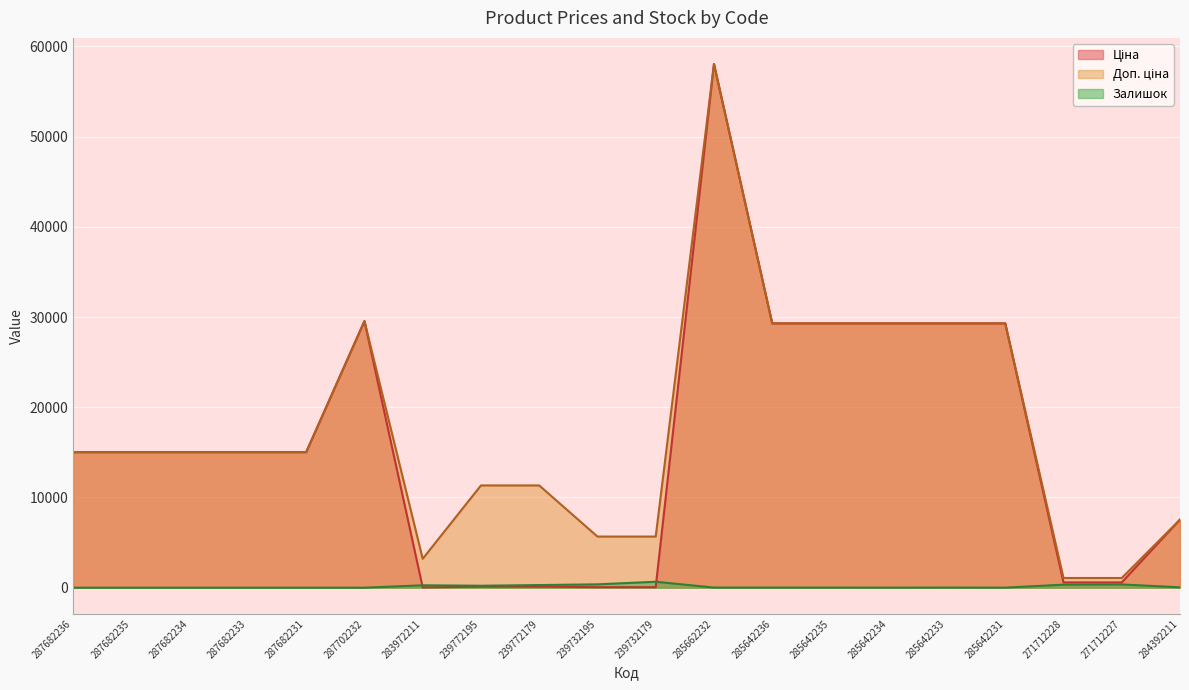

At which category does Ціна reach its first local peak?

287702232